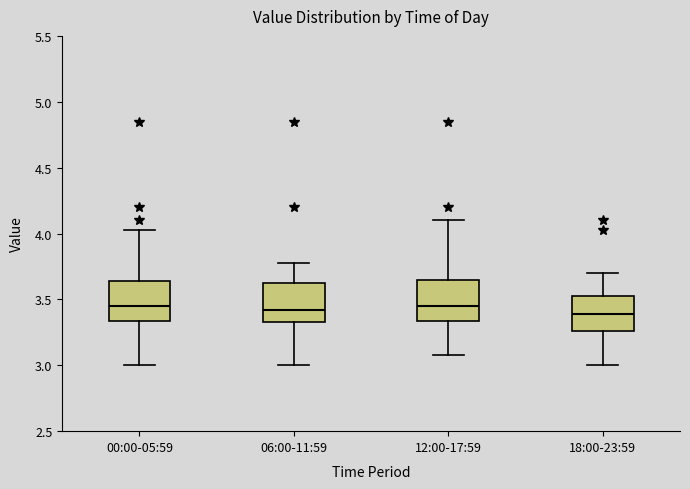

Reading left to right, read every box against the y-axis: the position of its median line, the range the box covers, and the ends of its whiskers. The values are not printed on the chart, so give them approximately, as read against the axis.

00:00-05:59: median 3.45, box 3.35 to 3.65, whiskers 3.00 to 4.05
06:00-11:59: median 3.40, box 3.35 to 3.60, whiskers 3.00 to 3.80
12:00-17:59: median 3.45, box 3.35 to 3.65, whiskers 3.10 to 4.10
18:00-23:59: median 3.40, box 3.25 to 3.55, whiskers 3.00 to 3.70